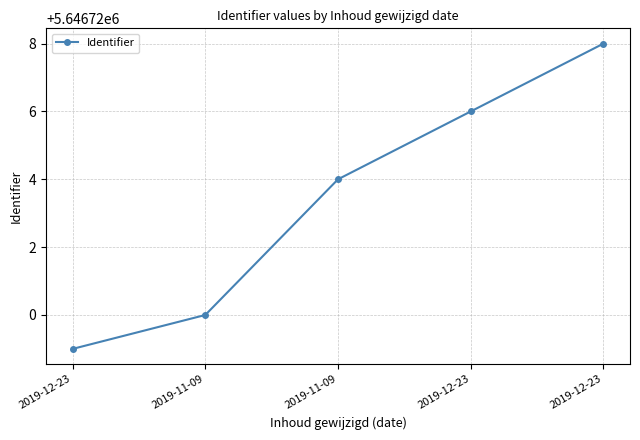

Approximately how many times larger is the value at 2019-11-09 compared to 2019-11-09?

1.0